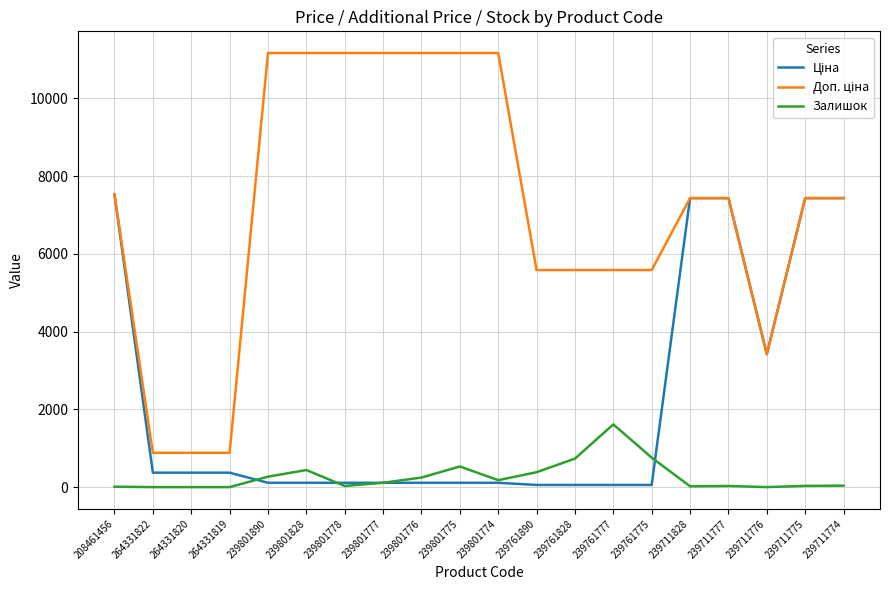

At which category does Ціна reach its first local valley?

239711776